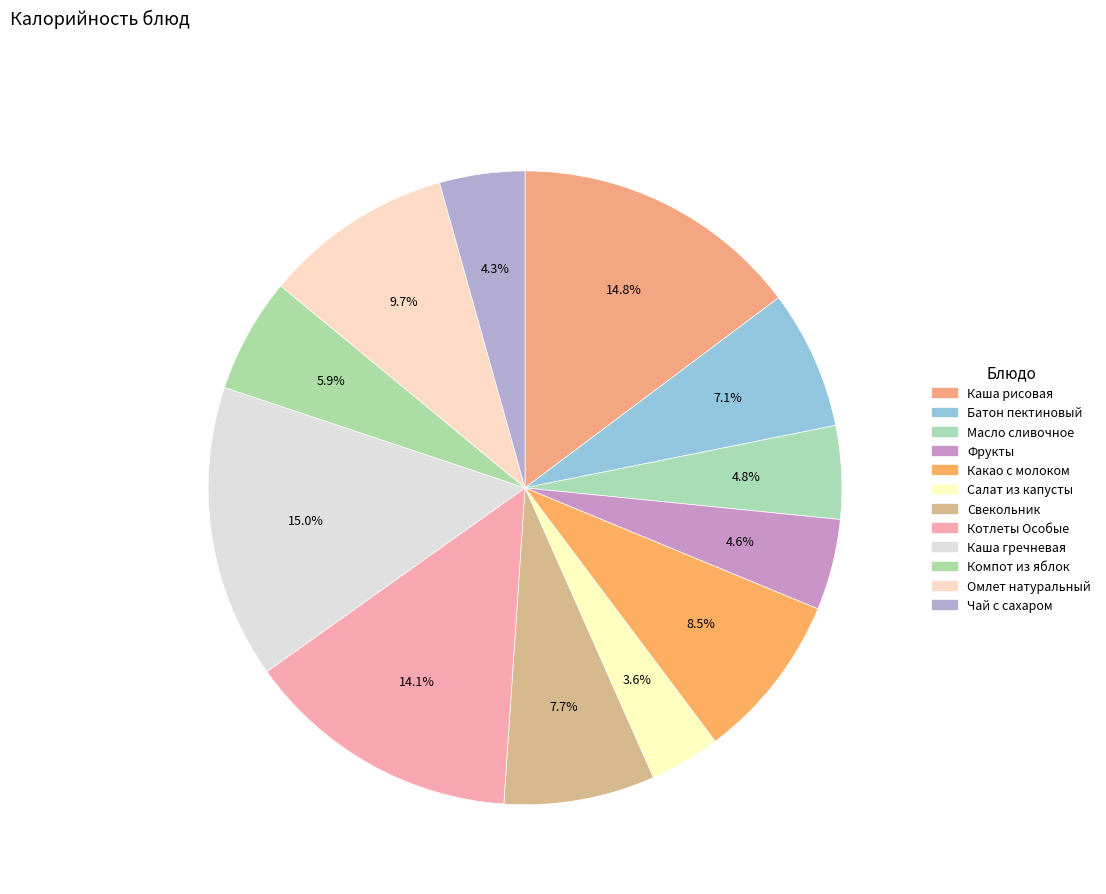

To the nearest percent, what percentage of the pie is Чай с сахаром?

4%